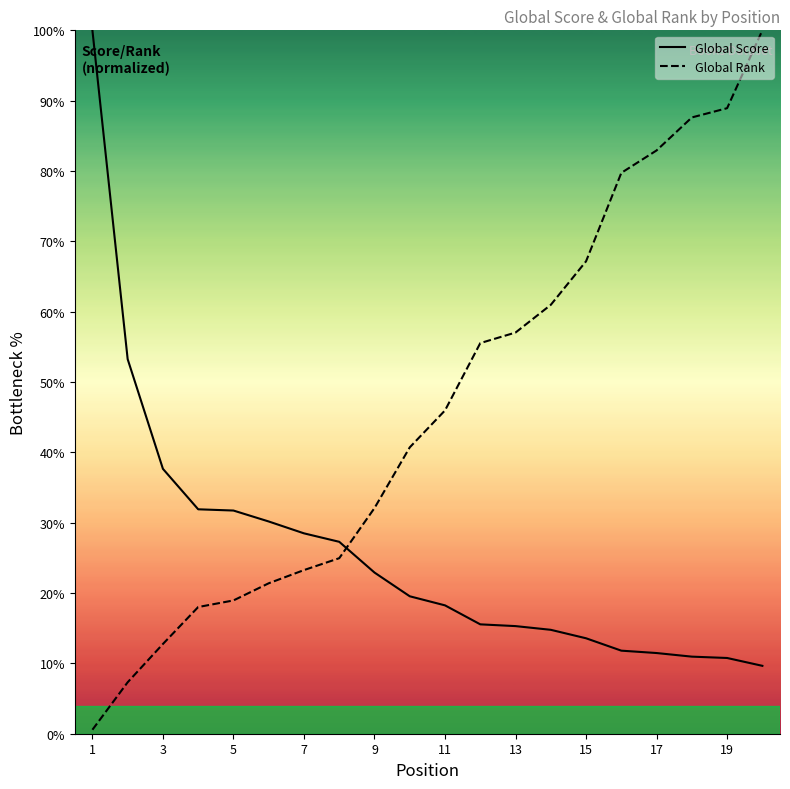

Reading left to right, list all the values displayed in this chart.

Global Score: 100.0	53.2	37.7	31.9	31.7	30.2	28.5	27.3	22.9	19.5	18.2	15.5	15.3	14.8	13.6	11.8	11.5	11.0	10.8	9.7
Global Rank: 0.6	7.3	12.8	18.0	18.9	21.4	23.3	25.0	32.1	40.7	46.0	55.5	57.0	61.0	67.2	79.7	82.9	87.6	88.9	100.0